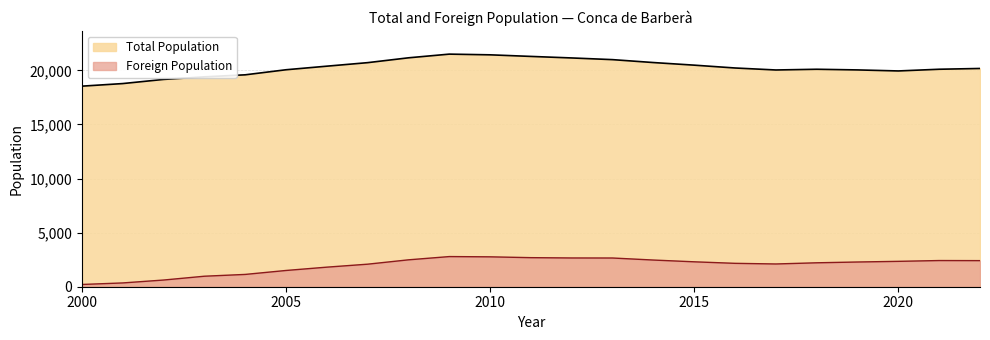

What is the spread (max minus min) of values at 2004?

18452